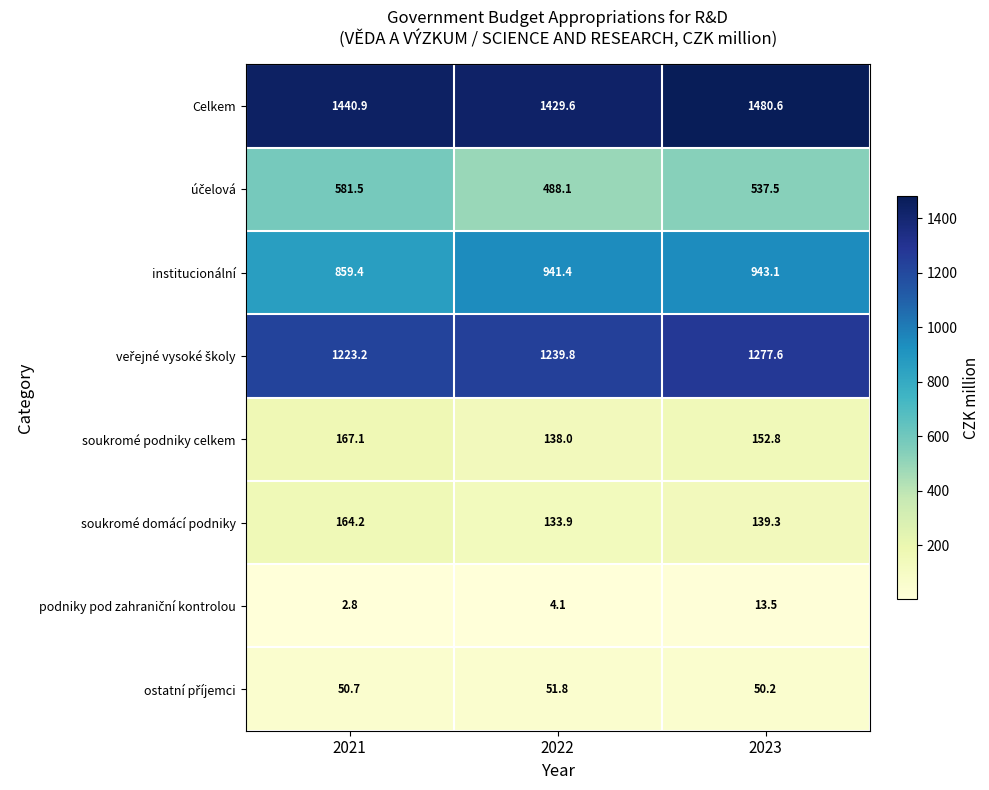

At which label does soukromé domácí podniky reach its peak?

2021